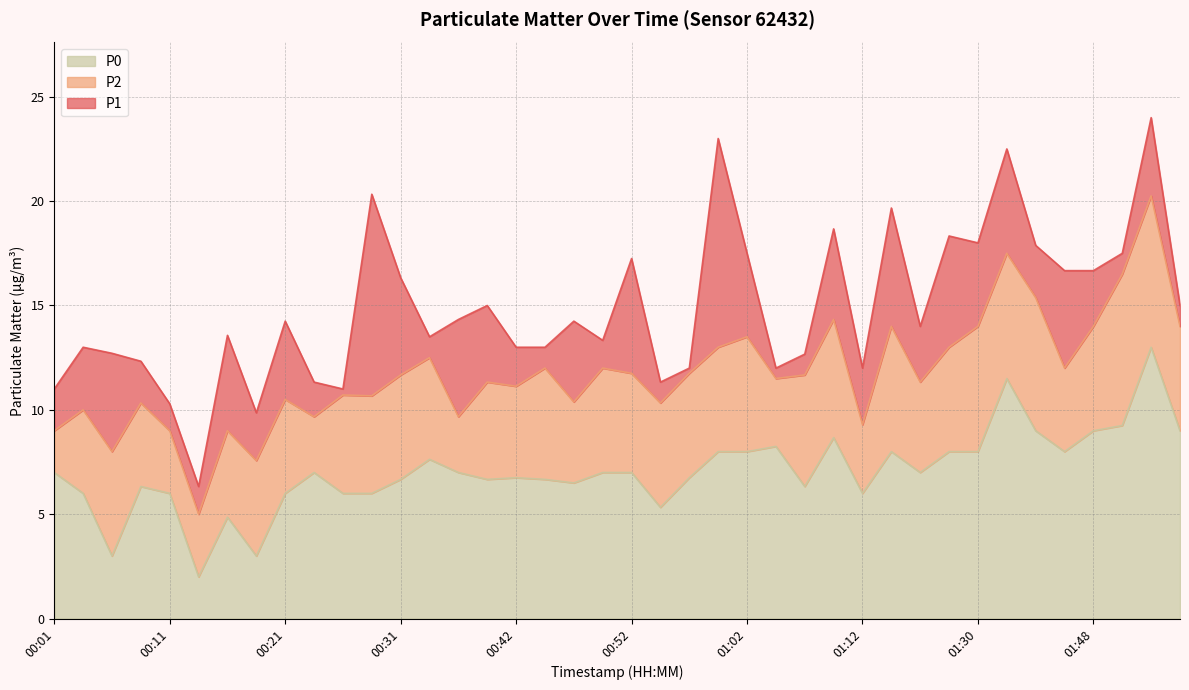

Reading left to right, list all the values displayed in this chart.

P1: 11.0	13.0	12.7	12.3	10.3	6.3	13.6	9.9	14.2	11.3	11.0	20.3	16.3	13.5	14.3	15.0	13.0	13.0	14.2	13.3	17.2	11.3	12.0	23.0	17.5	12.0	12.7	18.7	12.0	19.7	14.0	18.3	18.0	22.5	17.9	16.7	16.7	17.5	24.0	15.0
P2: 9.0	10.0	8.0	10.3	9.0	5.0	9.0	7.6	10.5	9.7	10.7	10.7	11.7	12.5	9.7	11.3	11.1	12.0	10.4	12.0	11.8	10.3	11.8	13.0	13.5	11.5	11.7	14.3	9.3	14.0	11.3	13.0	14.0	17.5	15.4	12.0	14.0	16.5	20.2	14.0
P0: 7.0	6.0	3.0	6.3	6.0	2.0	4.9	3.0	6.0	7.0	6.0	6.0	6.7	7.6	7.0	6.7	6.8	6.7	6.5	7.0	7.0	5.3	6.8	8.0	8.0	8.2	6.3	8.7	6.0	8.0	7.0	8.0	8.0	11.5	9.0	8.0	9.0	9.2	13.0	9.0